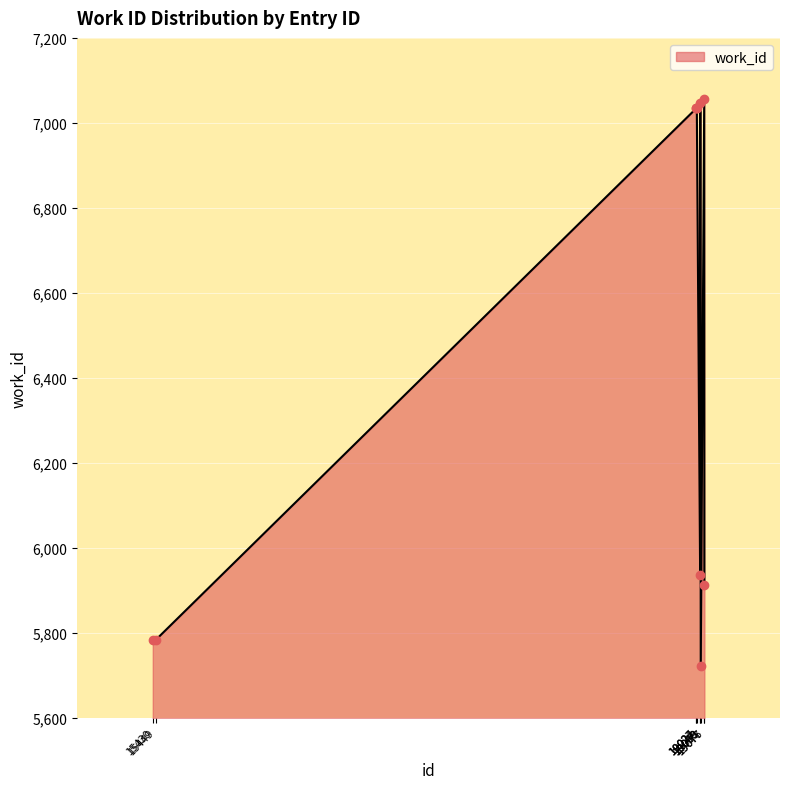

What is the greatest value displayed?

7057